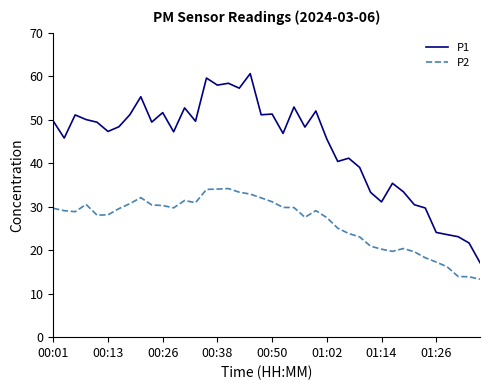

What is the lowest value of the P2 series?

13.3